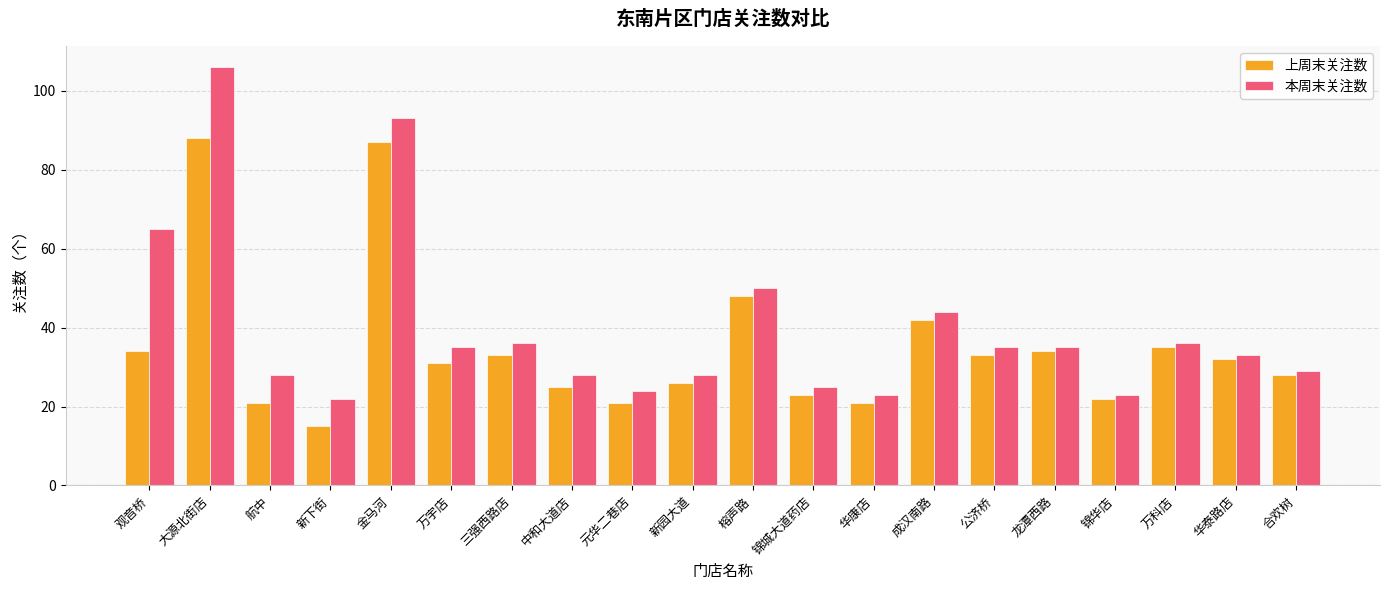

How many series are shown in this chart?

2